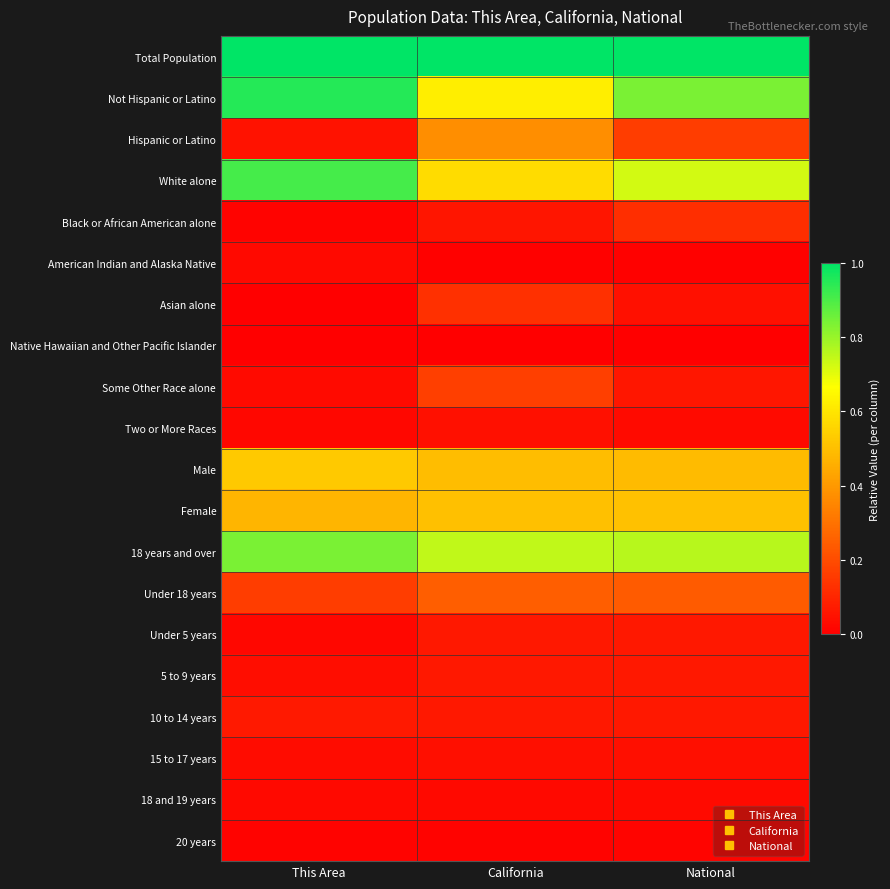

Which series has the largest total across all categories?

Total Population